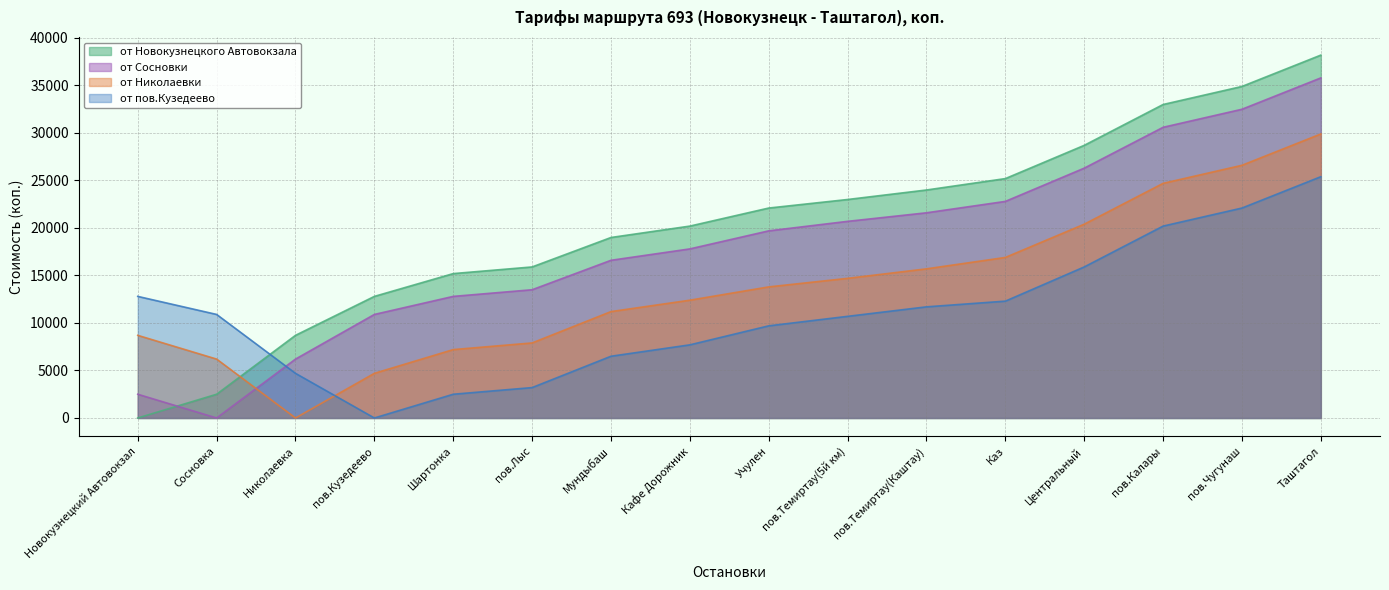

Which series has the largest range (max minus min)?

от Новокузнецкого Автовокзала